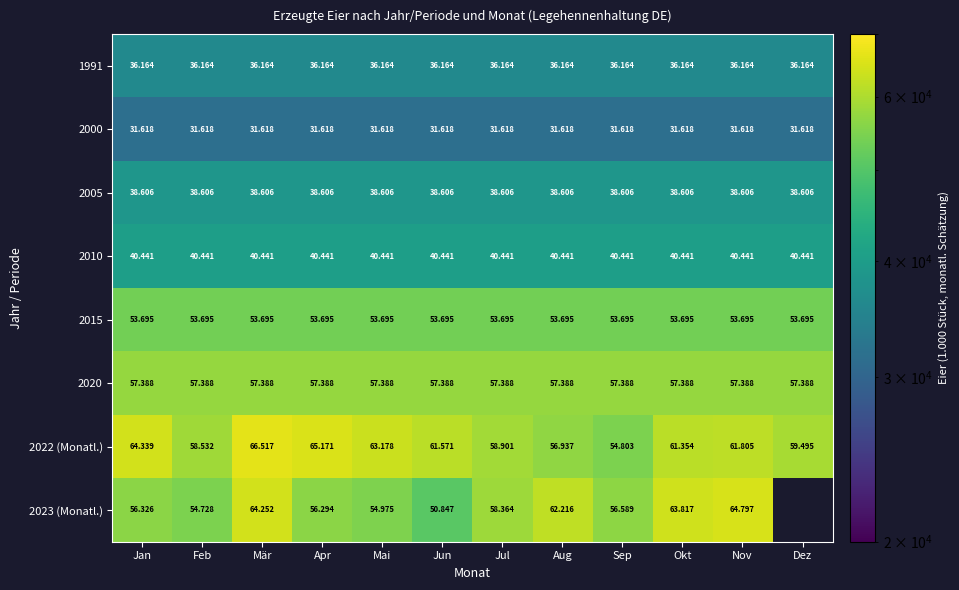

Is it true that 2010 equals 40441.2 at Nov?

True